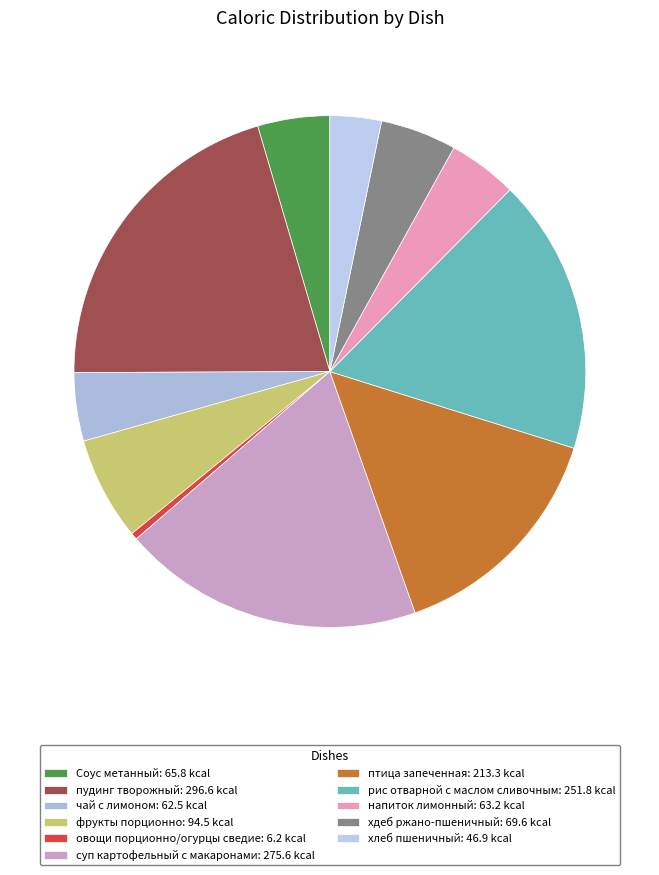

Which slice is the smallest?

овощи порционно/огурцы сведие